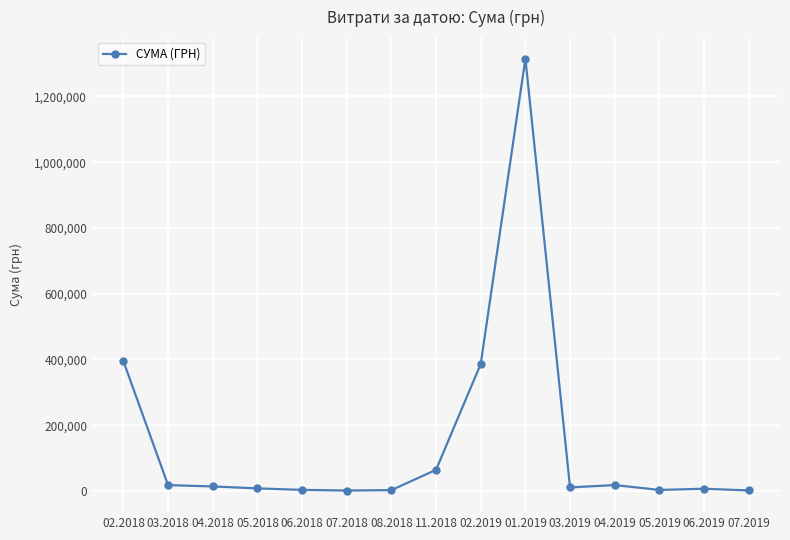

Does the chart have visible grid lines?

Yes